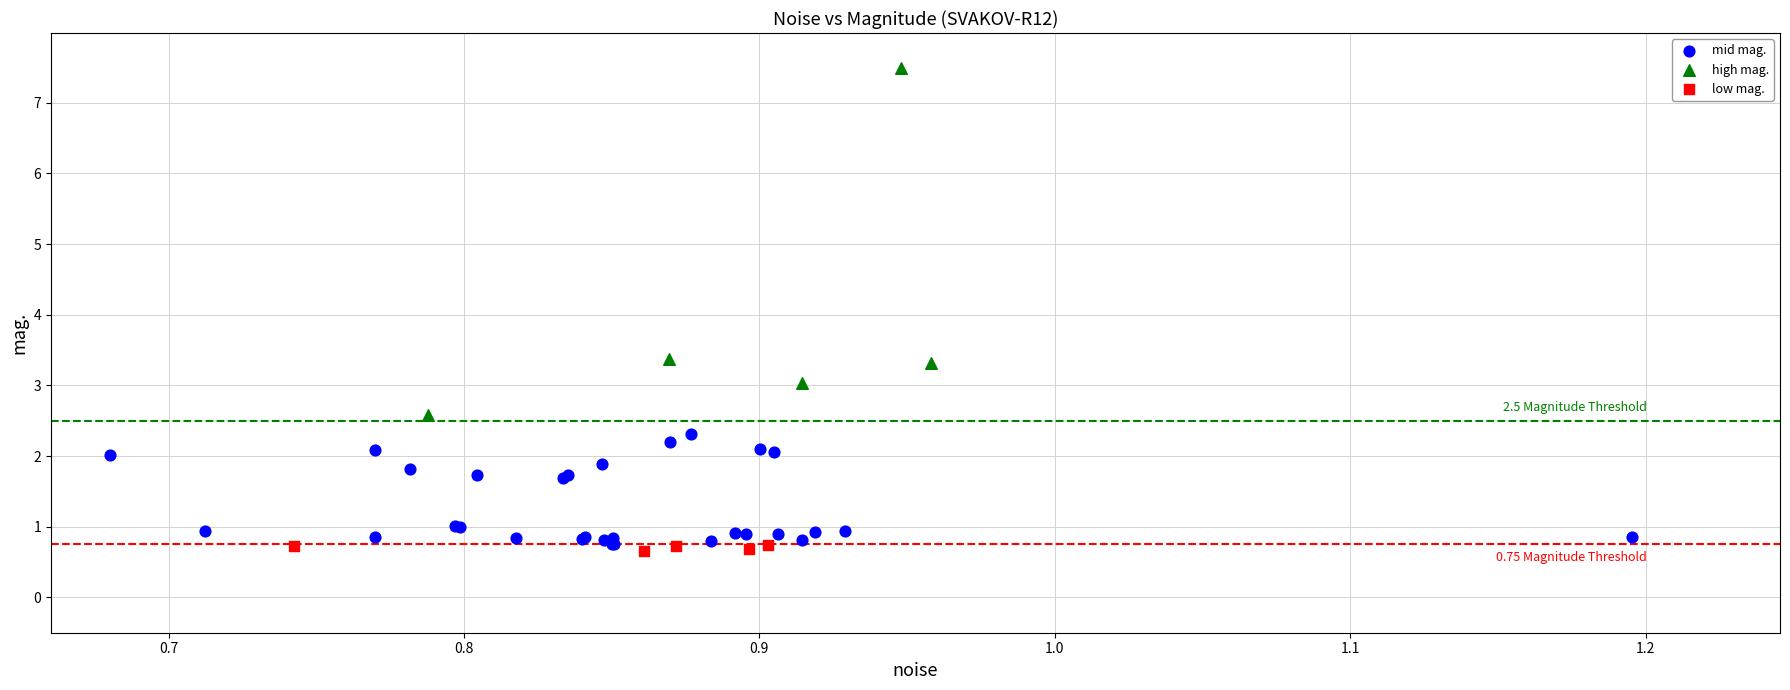

Which series contains the lowest Y value?

low mag.